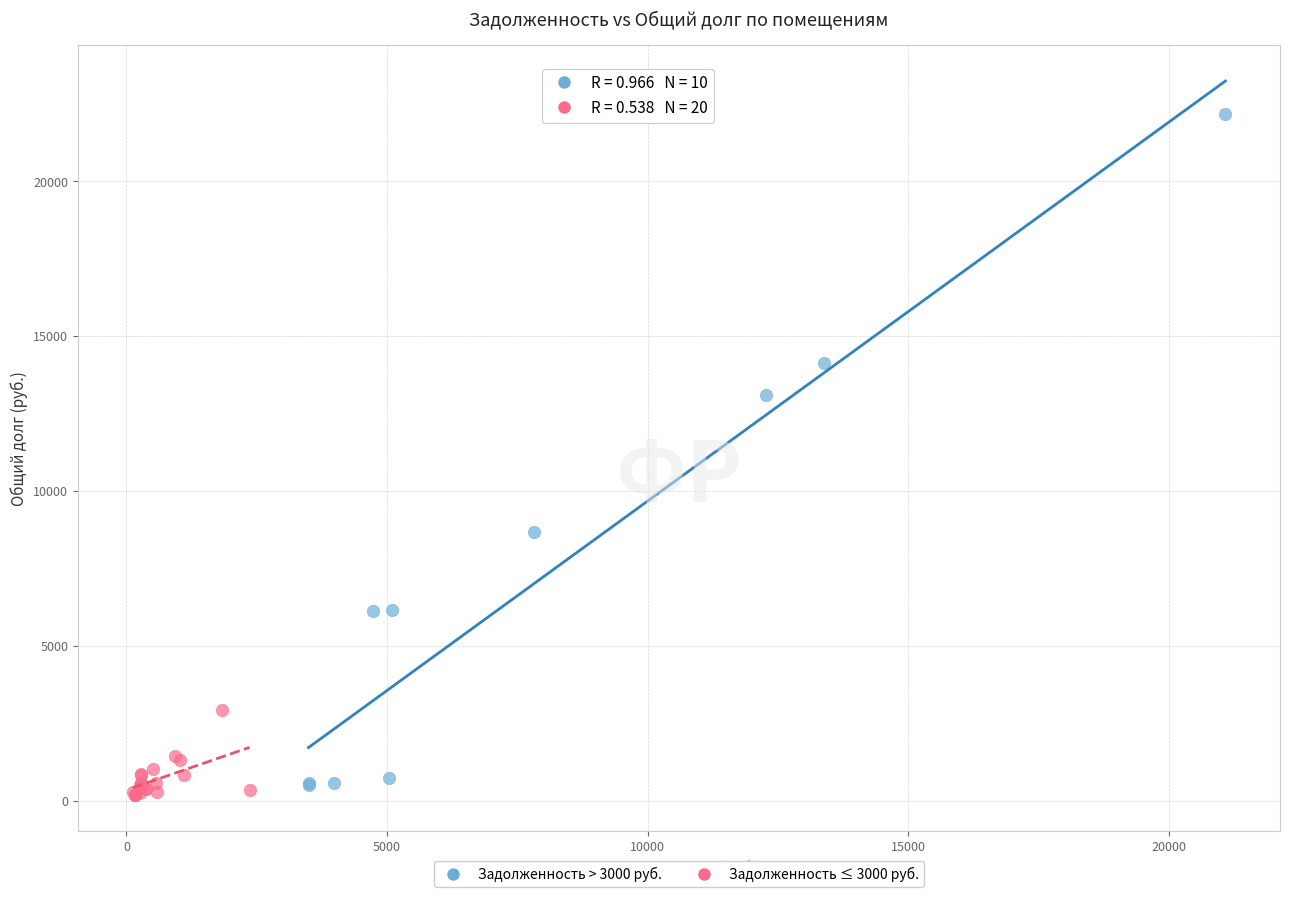

What are all the series names shown in the legend?

Задолженность > 3000 руб., Задолженность ≤ 3000 руб.